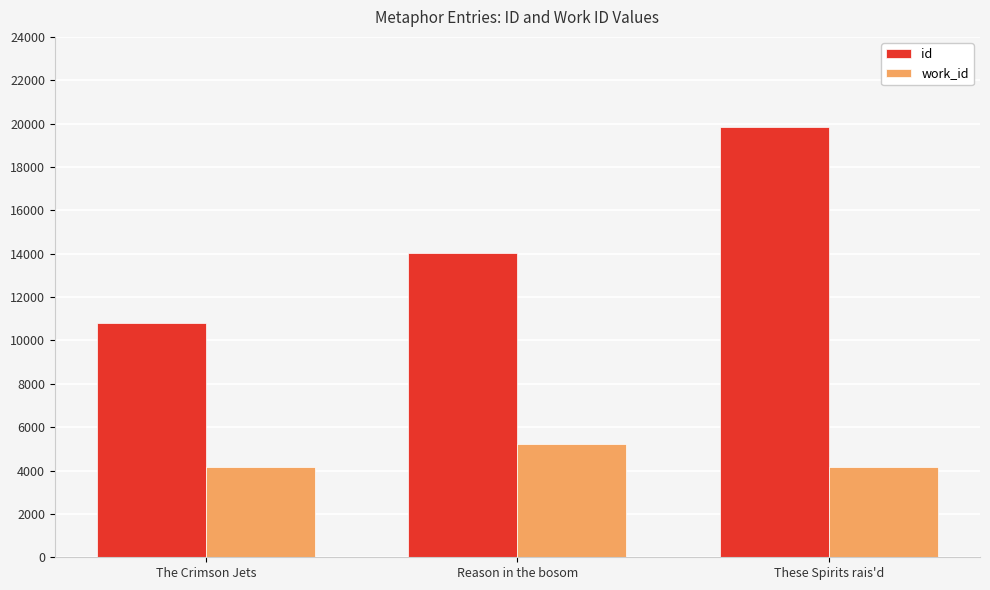

Rank the series by their average value, from lowest to highest.

work_id, id